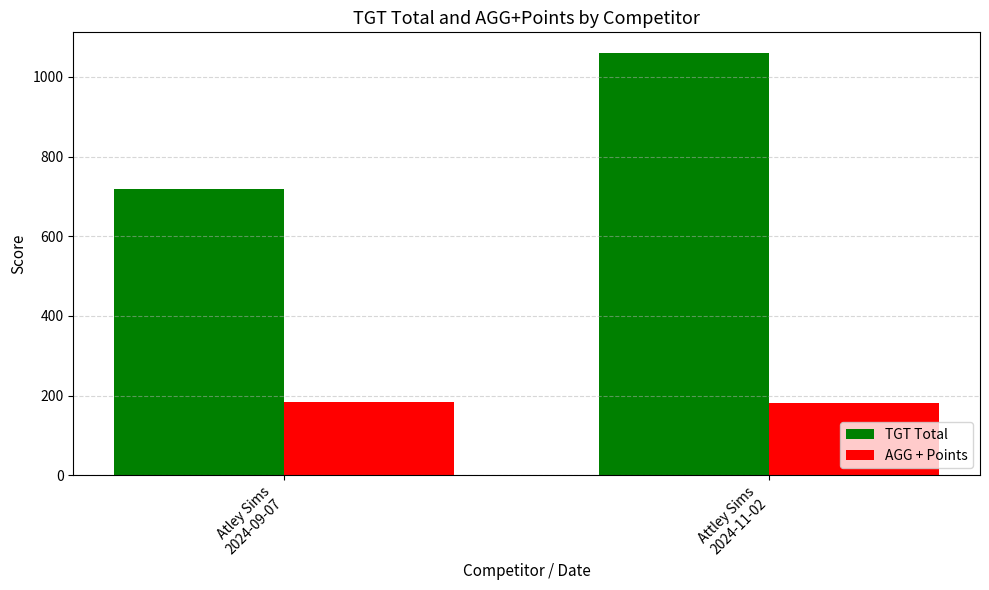

What is the value of the TGT Total bar at the 2nd from the left?

1059.0